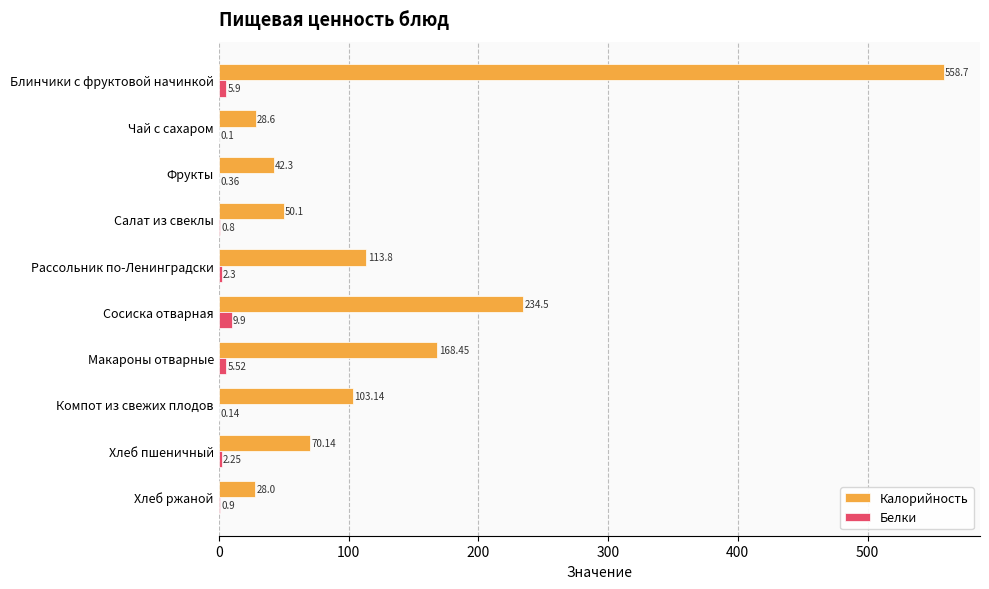

Between Рассольник по-Ленинградски and Сосиска отварная, which series saw the biggest shift?

Калорийность